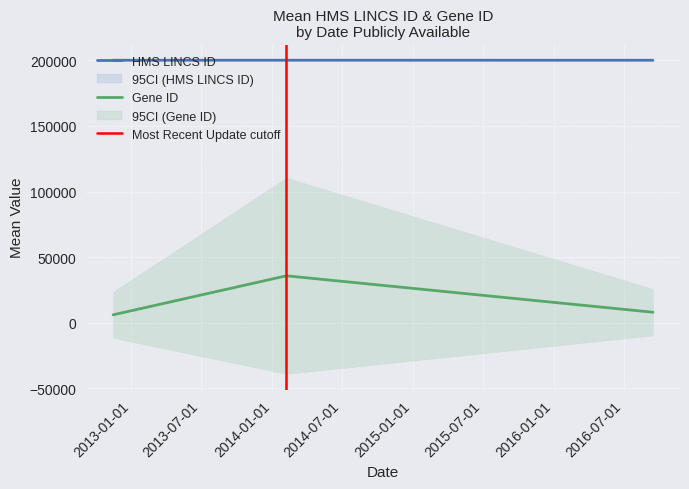

List the labels in order of value, smallest first.

2012-11-15, 2016-09-14, 2014-02-07